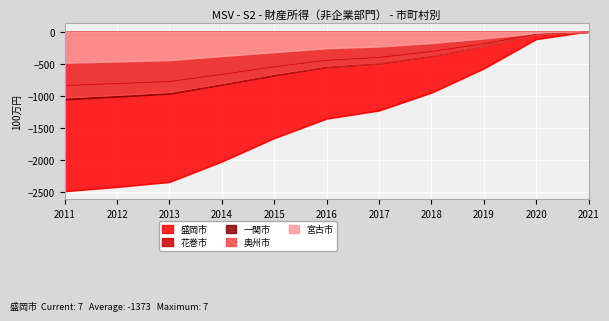

List the labels in order of 奥州市 value, smallest first.

2011, 2012, 2013, 2014, 2015, 2016, 2017, 2018, 2019, 2020, 2021